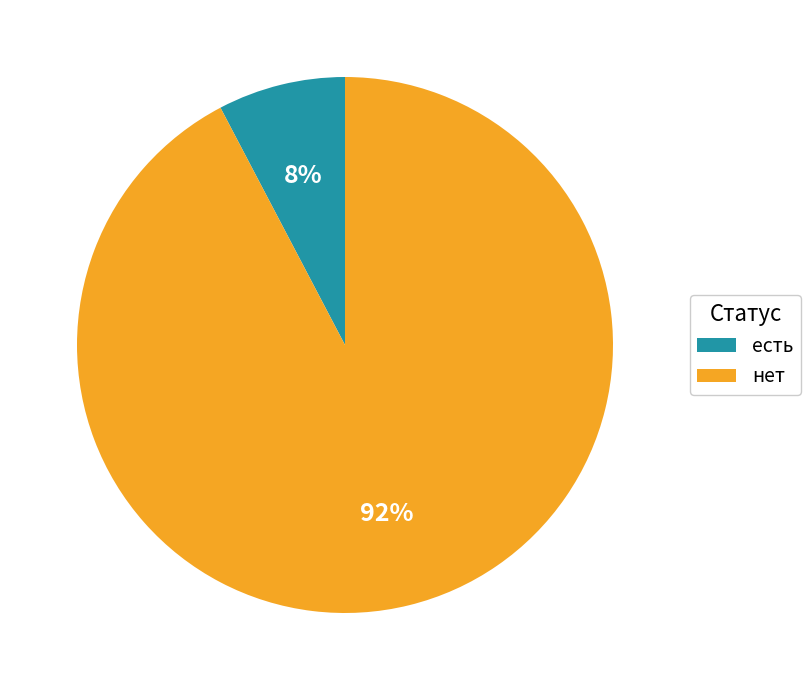

What is the smallest slice in the pie chart?

есть